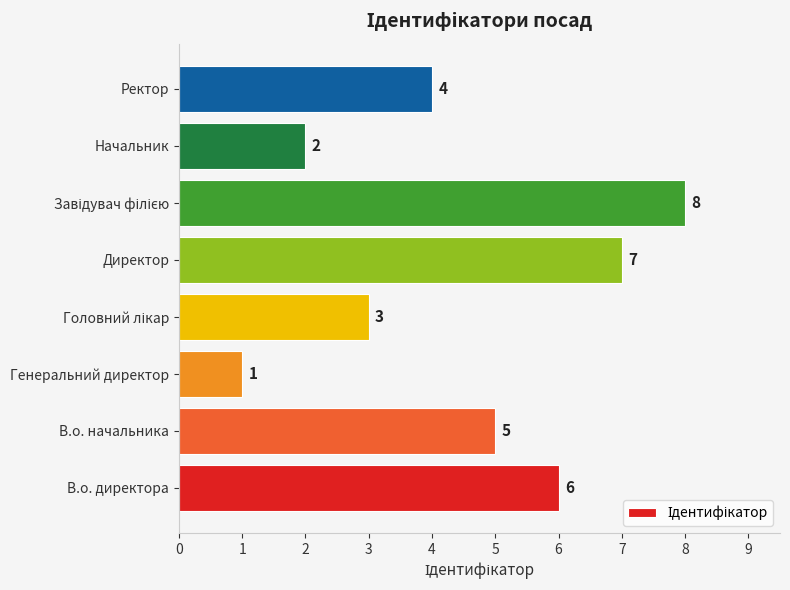

What is the change in value from В.о. начальника to Начальник?

-3